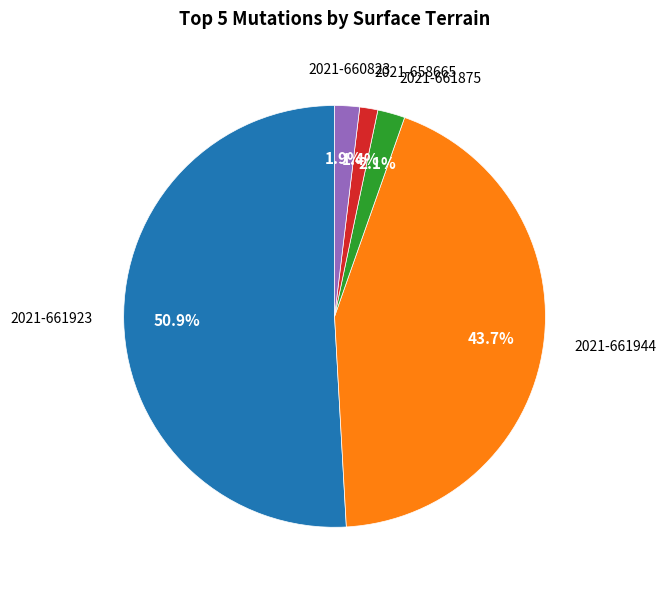

Is there any slice that represents more than half of the pie?

Yes